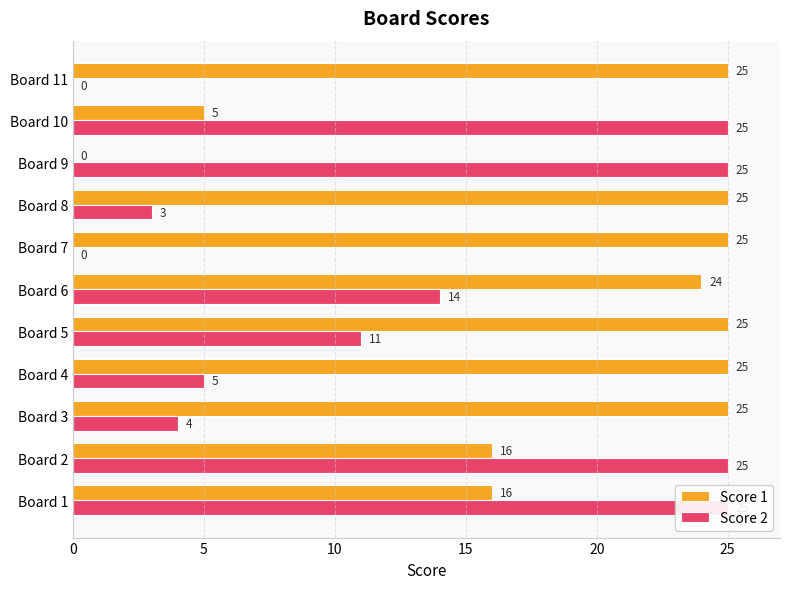

Are the bars horizontal?

Yes